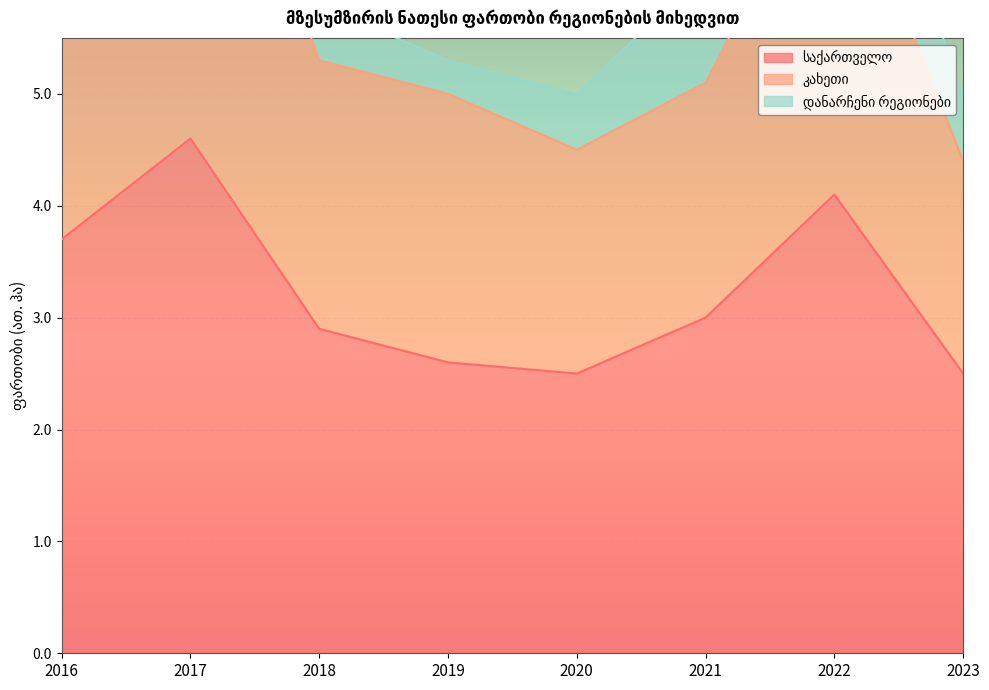

What is the difference between the maximum and minimum values in the საქართველო series?

2.1